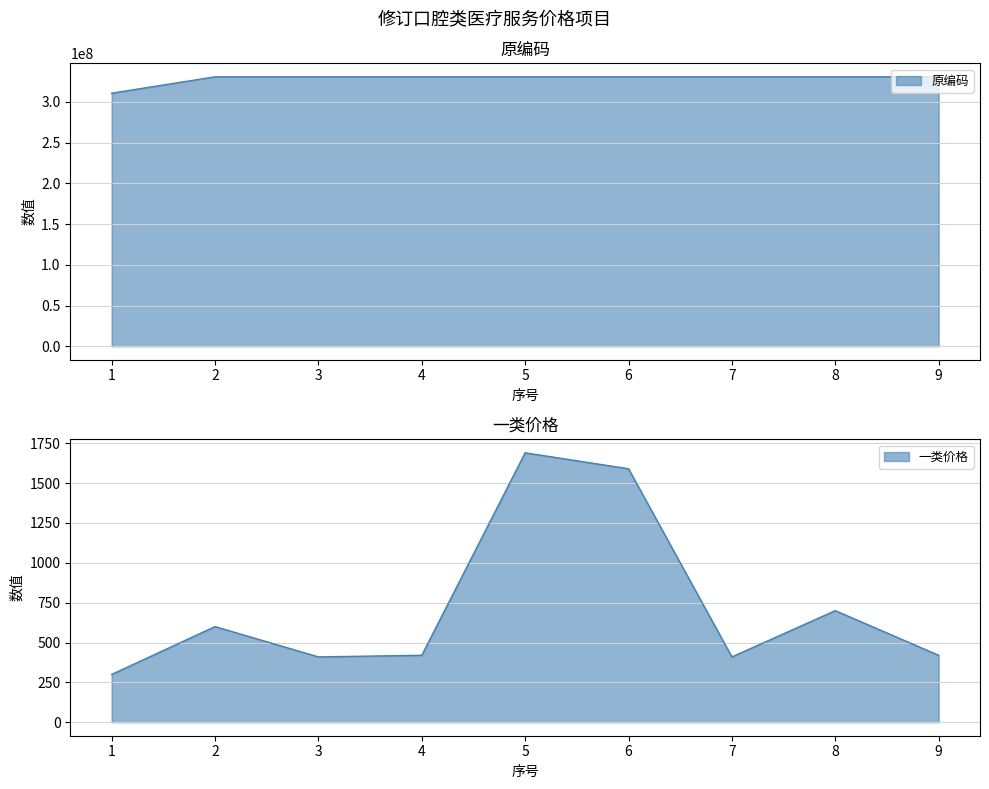

Where does the 一类价格 series first go above 420?

2